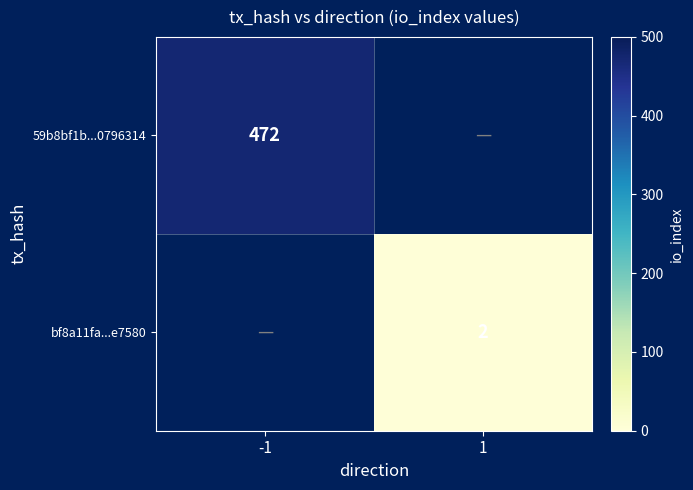

How many distinct data groups are displayed?

2